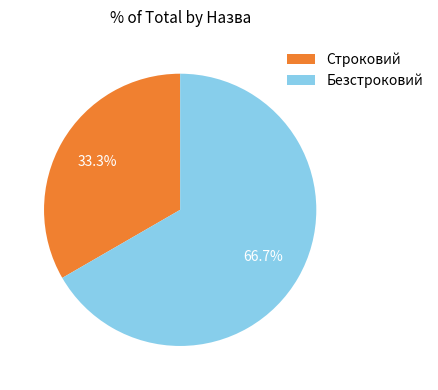

Count the number of slices in the pie.

2